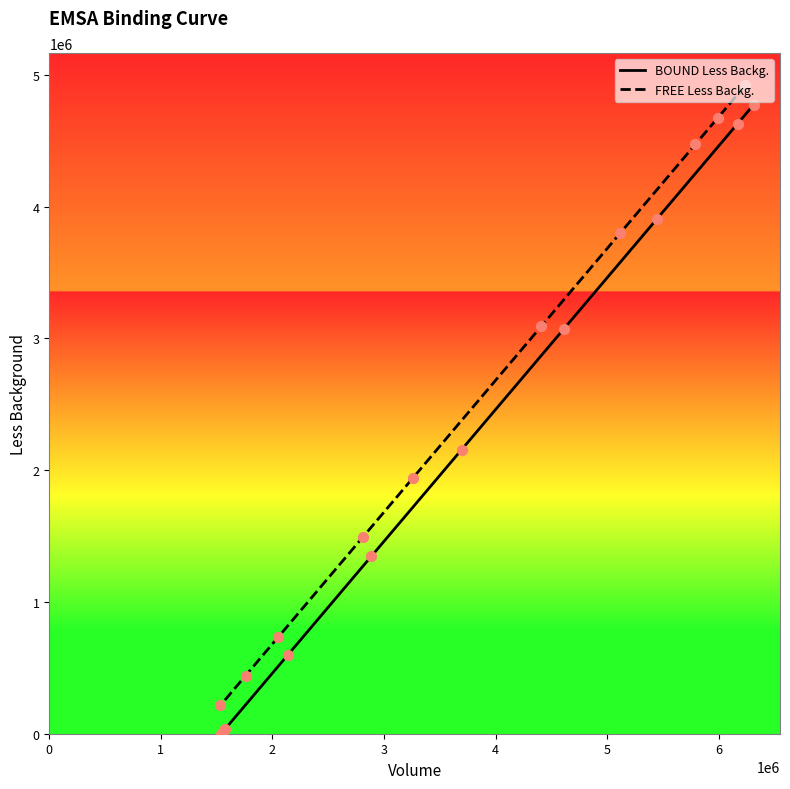

What are all the series names shown in the legend?

BOUND Less Backg., FREE Less Backg.